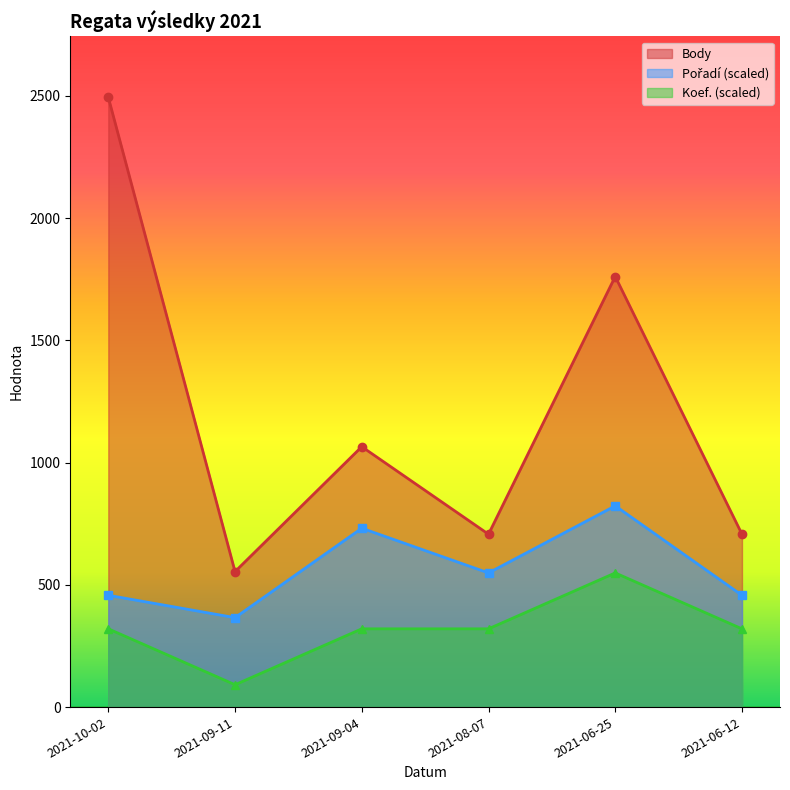

At which label does Body reach its peak?

2021-10-02